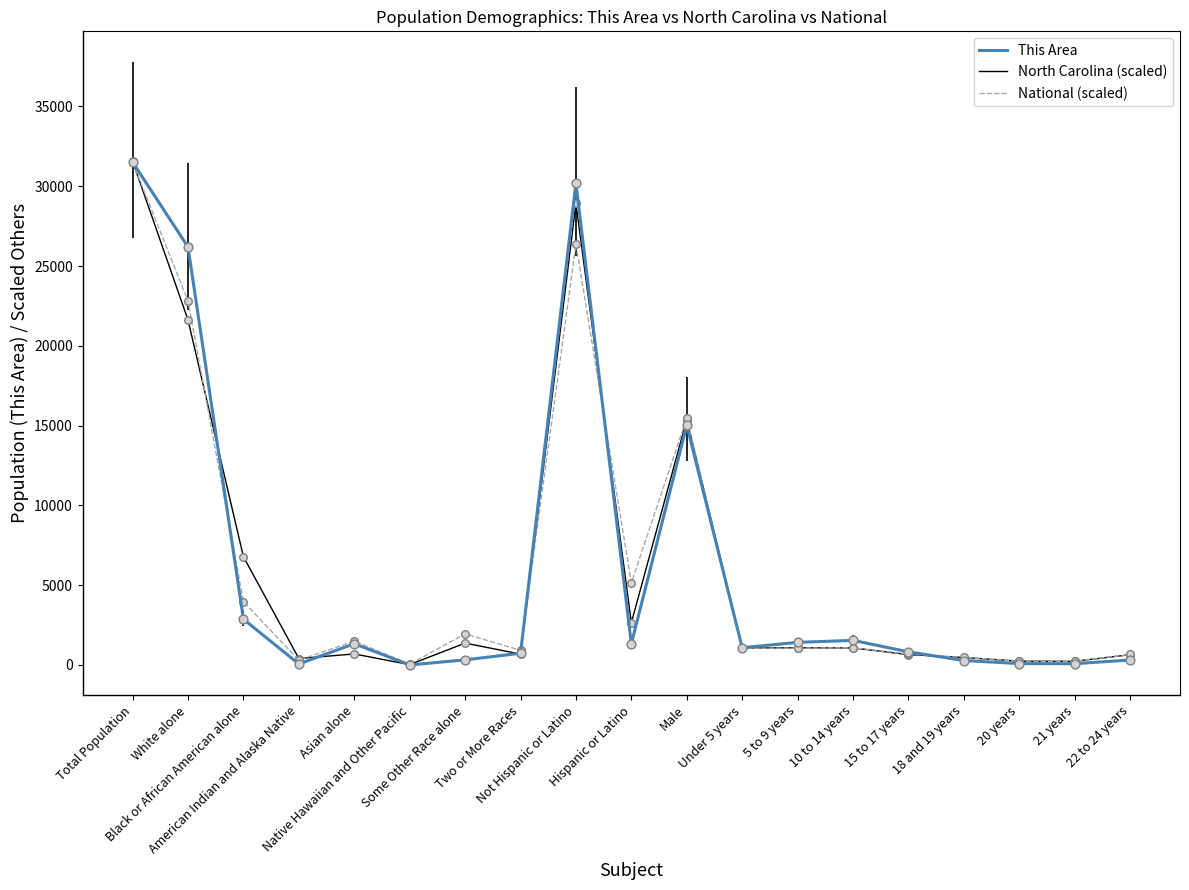

What is the highest value of the This Area series?

31516.0